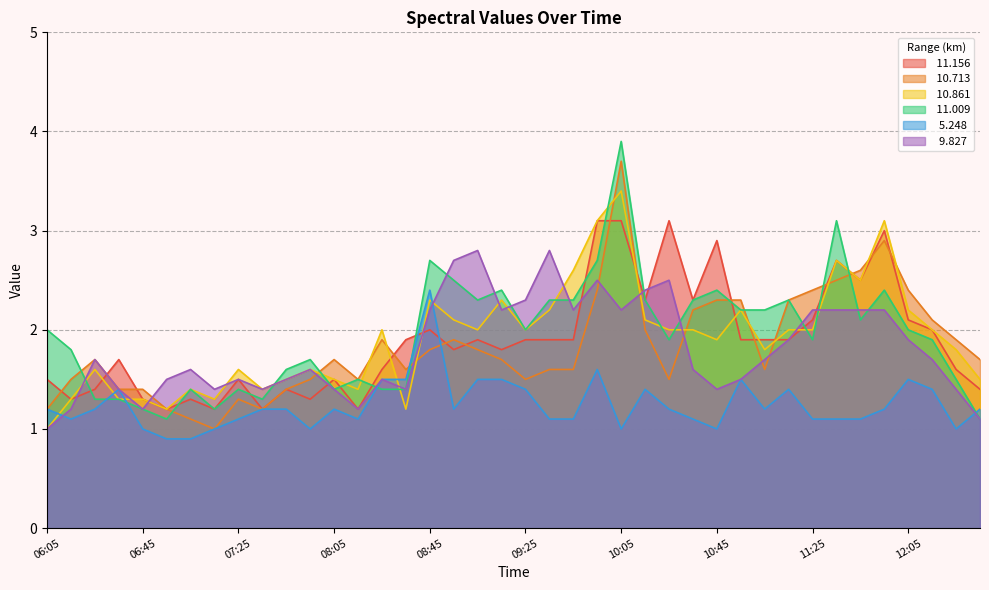

Which series has the largest range (max minus min)?

 11.009